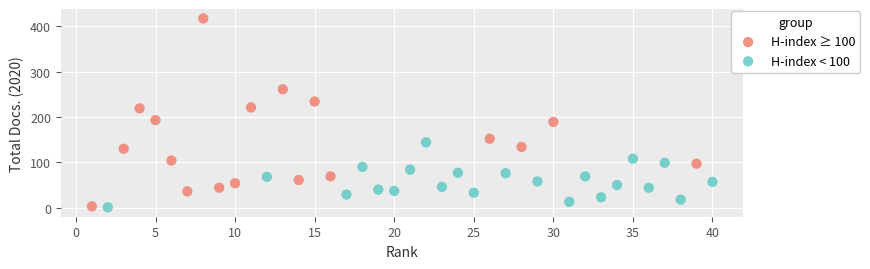

What are all the series names shown in the legend?

H-index ≥ 100, H-index < 100